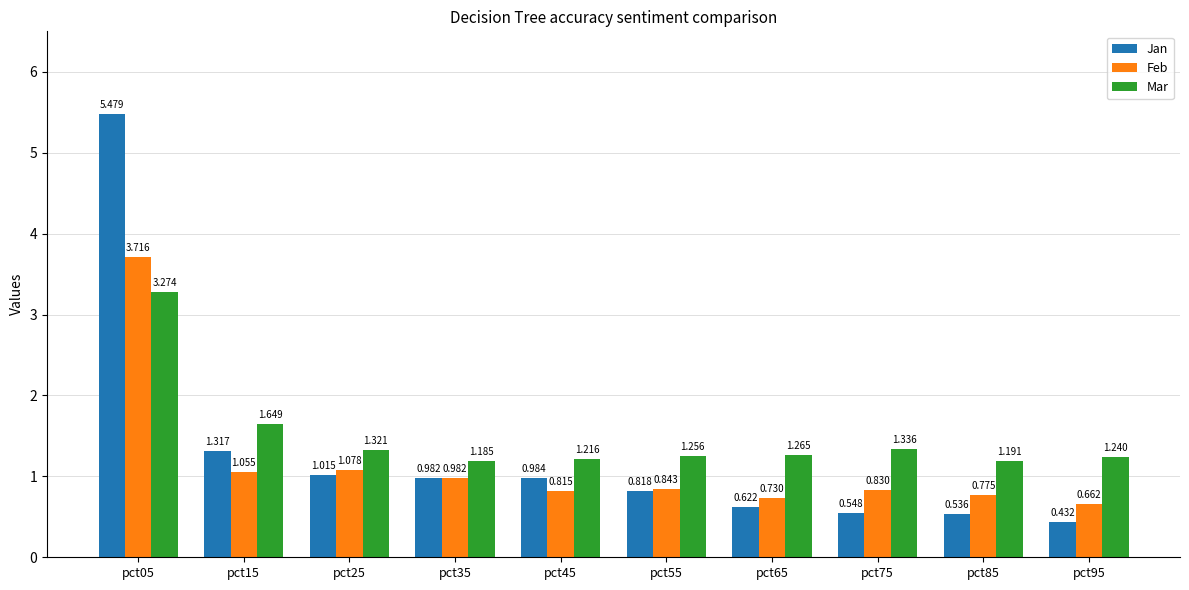

Between pct45 and pct75, which series saw the biggest shift?

Jan